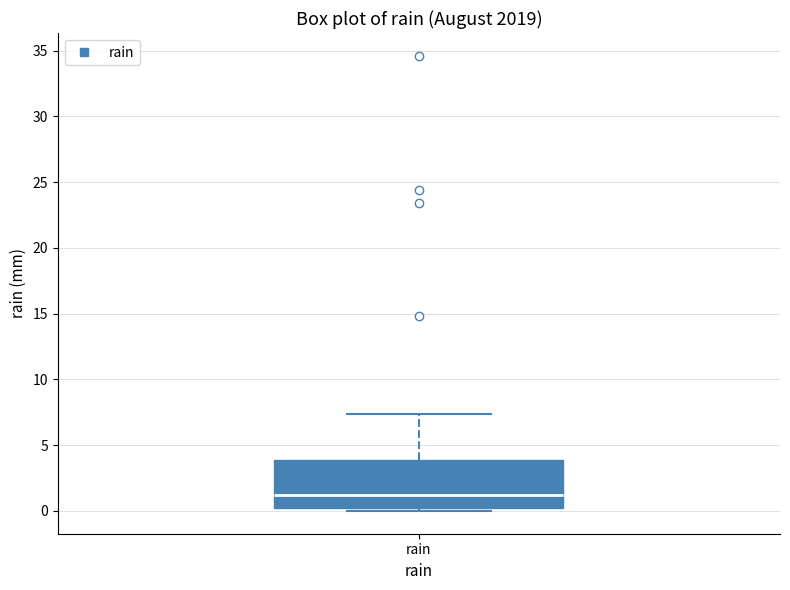

Read this box plot against the y-axis: the position of the median line, the range covered by the box, and the ends of both whiskers. The values are not printed on the chart, so give them approximately, as read against the axis.

median 1.0, box 0.0 to 4.0, whiskers 0.0 (just below the box's lower edge) to 7.5